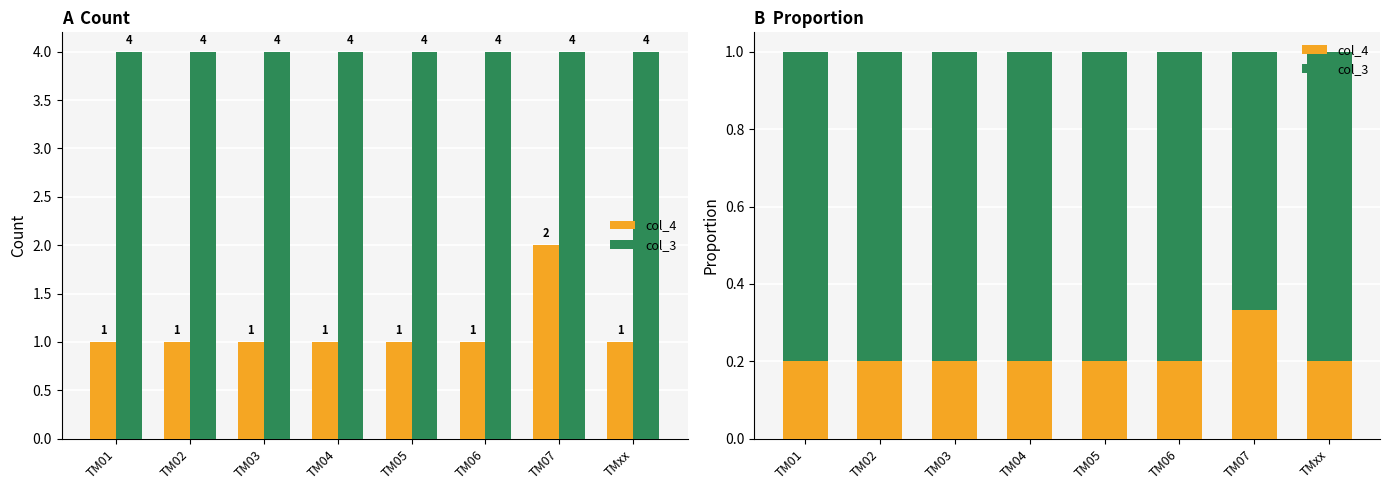

What is the highest value of the col_4 series?

0.3